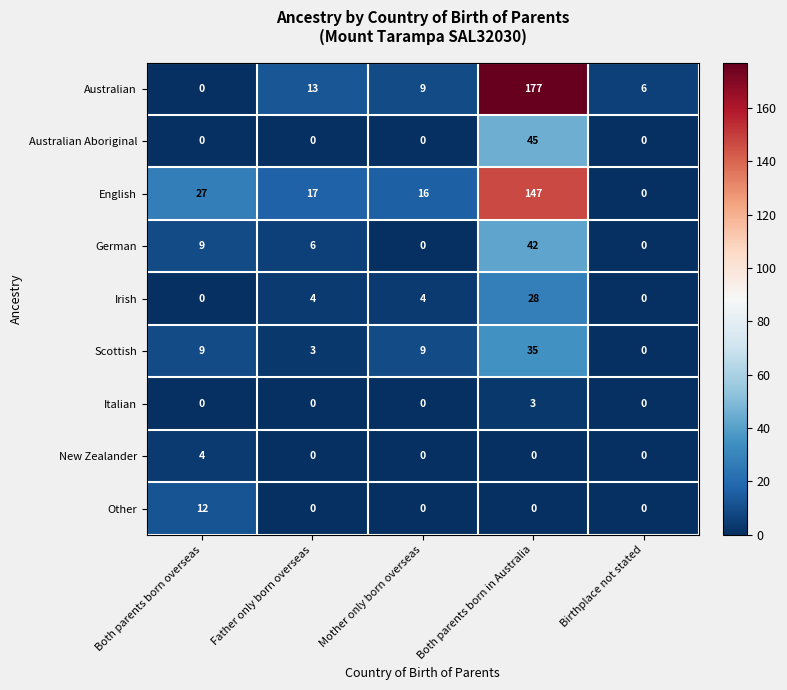

What is the average value of the English series?

41